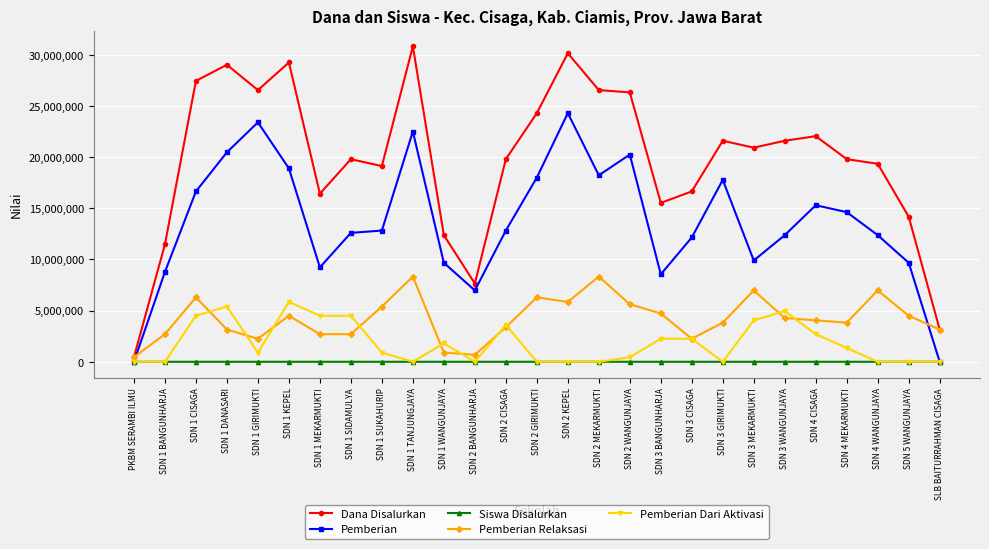

List the series in order of their peak value, lowest first.

Siswa Disalurkan, Pemberian Dari Aktivasi, Pemberian Relaksasi, Pemberian, Dana Disalurkan